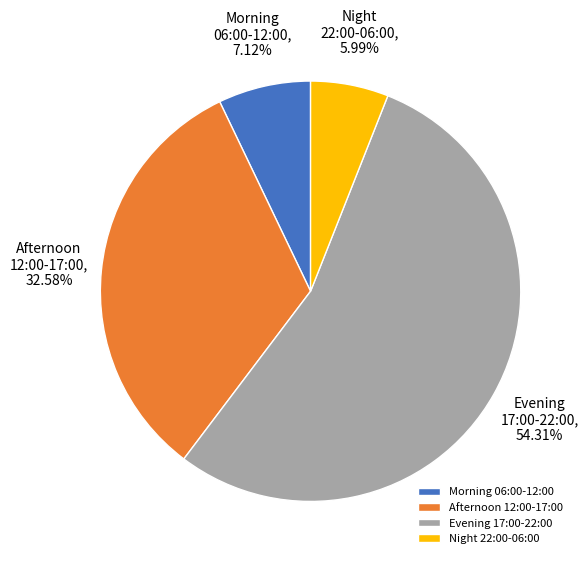

What is the ratio of the value at Evening 17:00-22:00 to the value at Night 22:00-06:00?

9.1